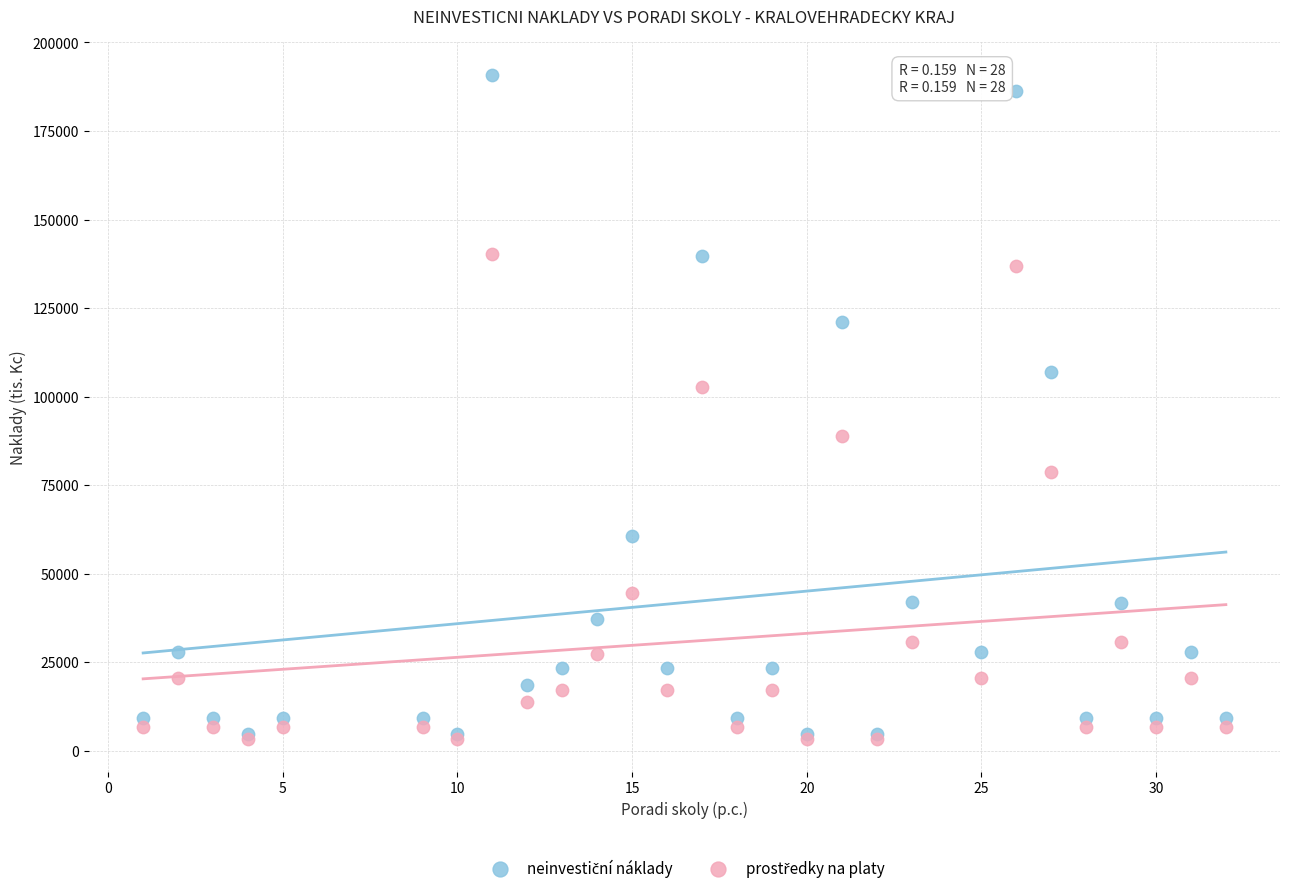

Across all series, what Y value is closest to 97126?

102671